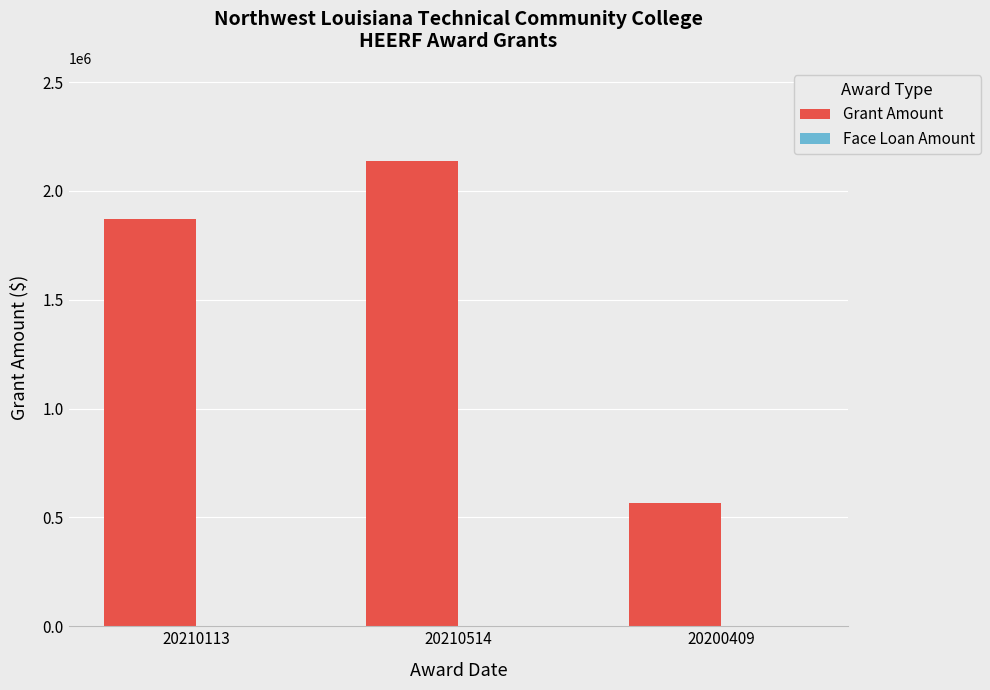

Is it true that the value at 20210514 is 3488244?

False